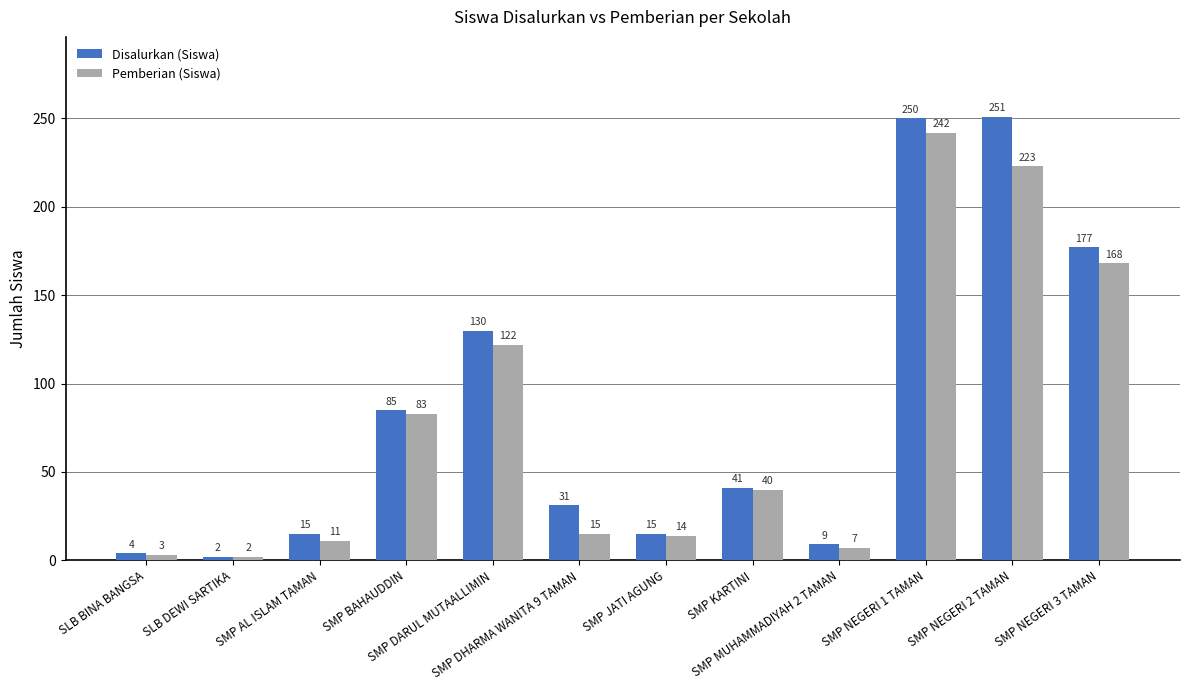

Reading left to right, transcribe all the data shown in this chart.

Disalurkan (Siswa): 4	2	15	85	130	31	15	41	9	250	251	177
Pemberian (Siswa): 3	2	11	83	122	15	14	40	7	242	223	168